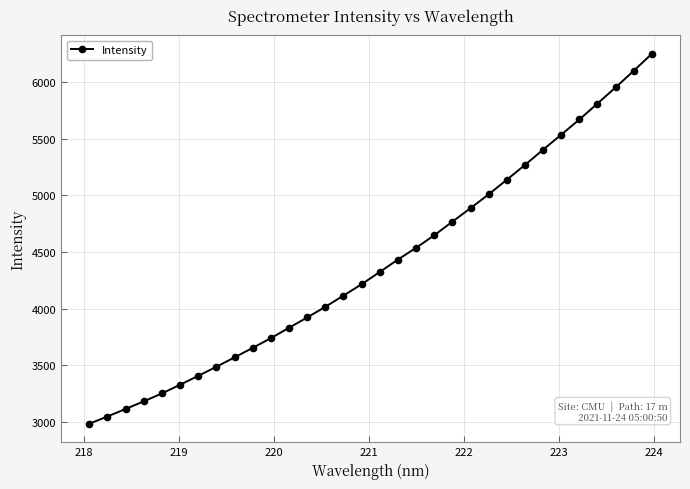

What is the value of the 13th point from the left?

3921.6